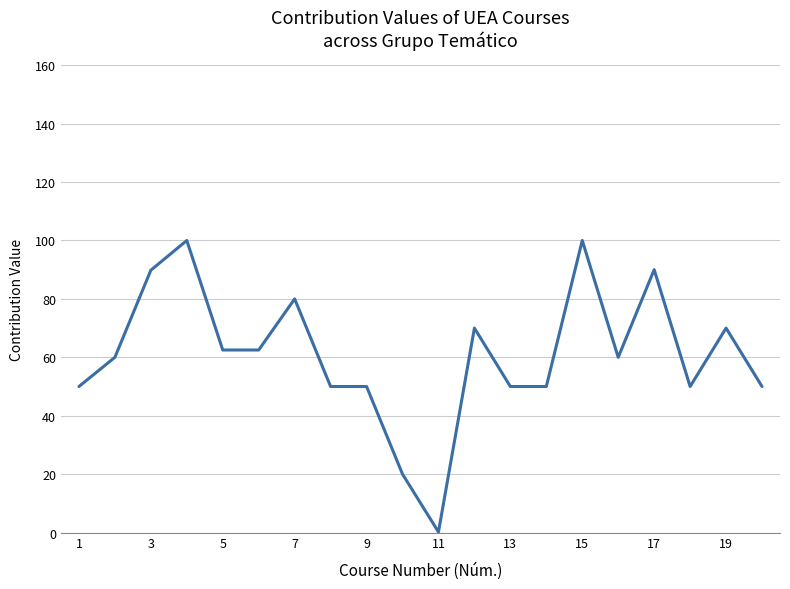

What is the maximum value shown in the chart?

100.0